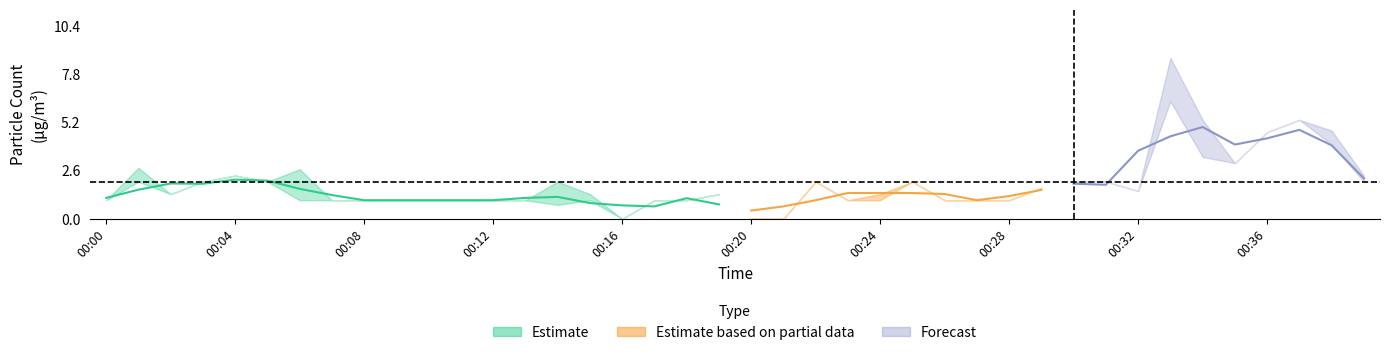

Is this an area chart (filled region under the line)?

No